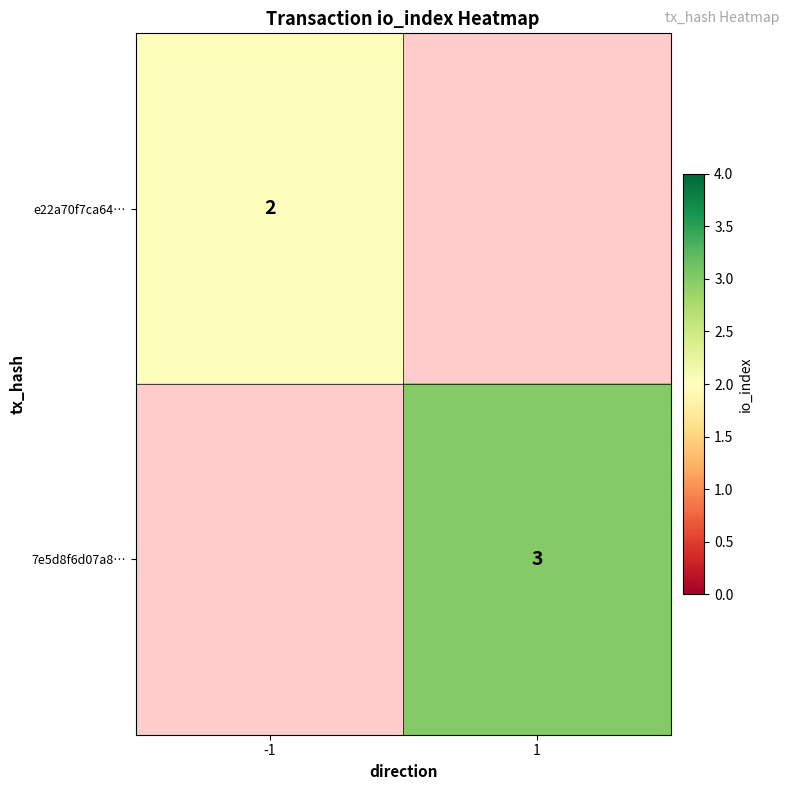

True or false: e22a70f7ca64… has a value of 3 at -1.

False